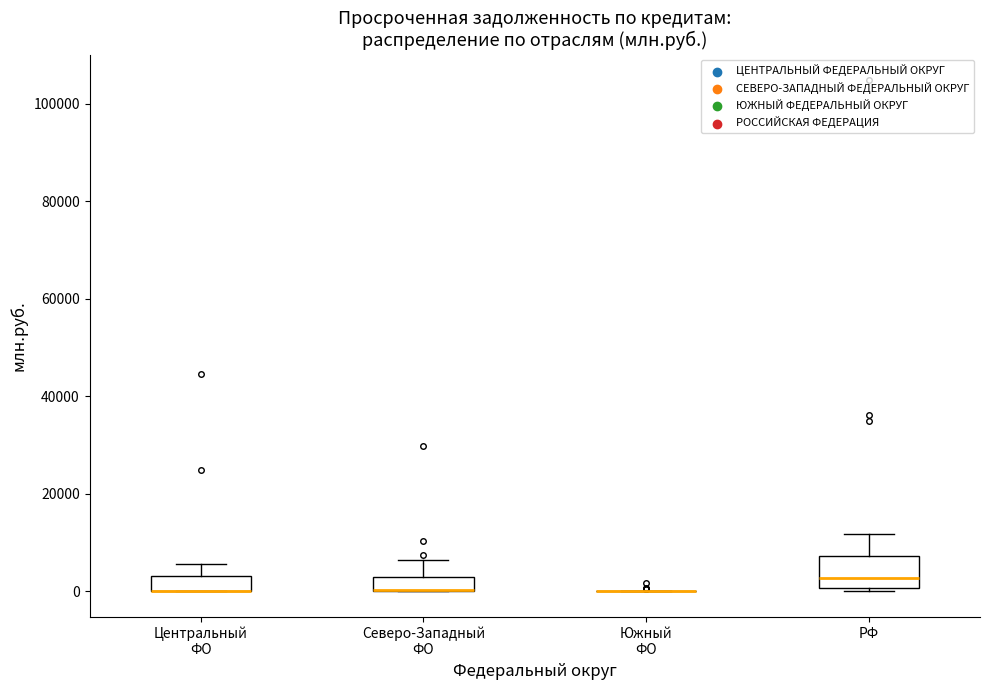

Which box is the tallest, from its lower edge to its upper edge?

РФ